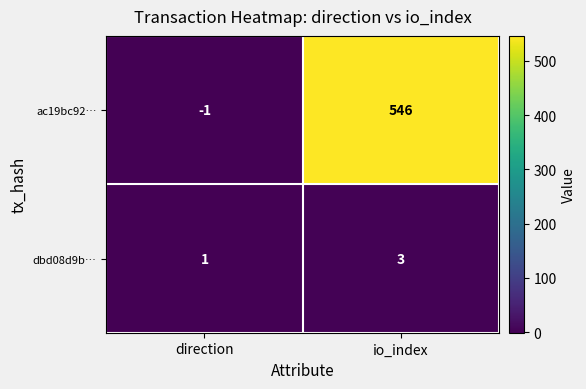

Reading right to left, what are all the values shown in this chart?

ac19bc92…: io_index=546	direction=-1
dbd08d9b…: io_index=3	direction=1